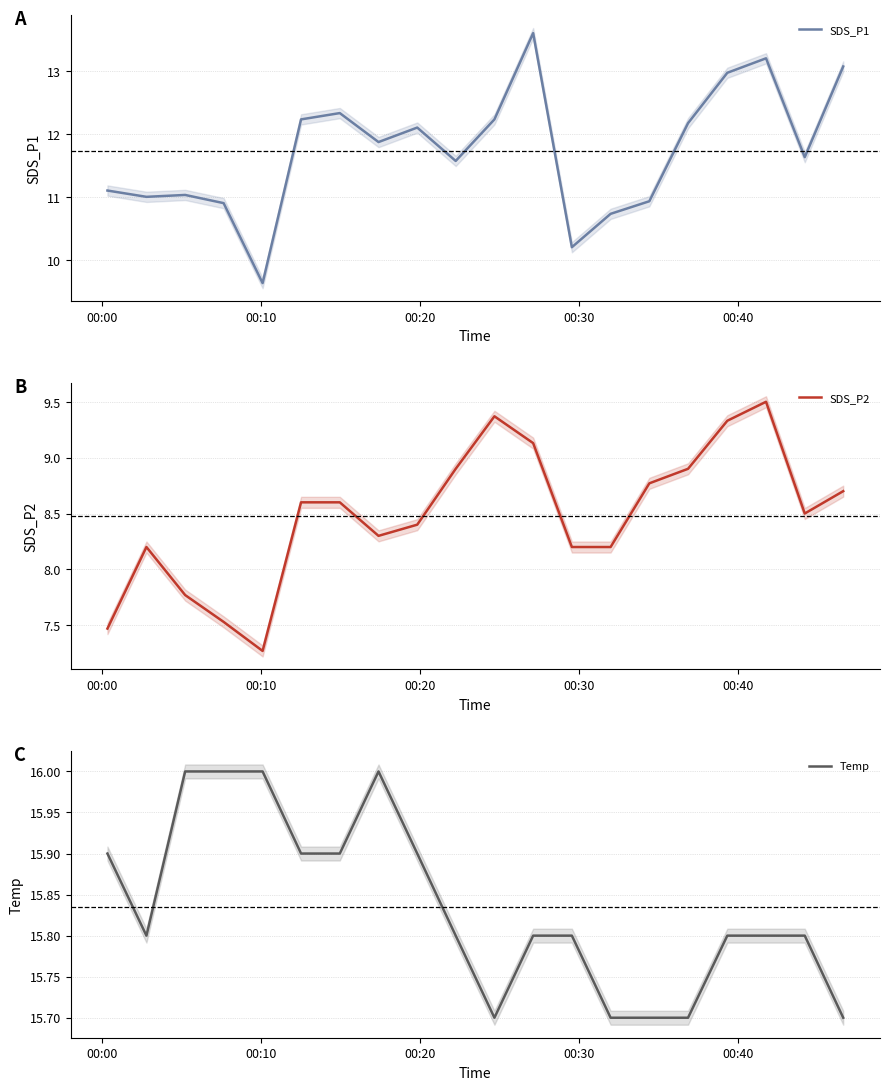

What is the minimum value for SDS_P1?

9.6